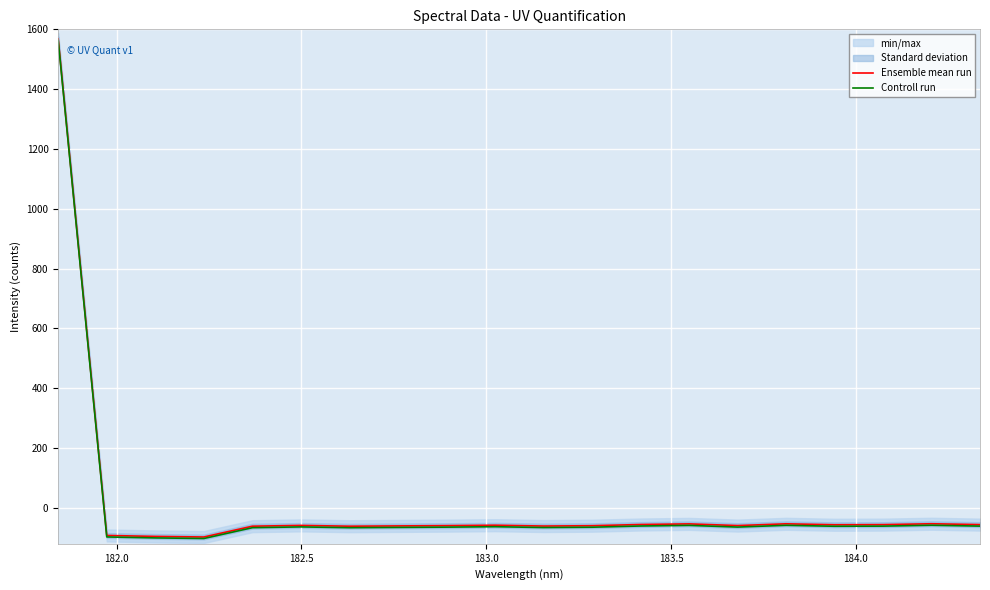

Is the value of Controll run at 8 greater than the value of Ensemble mean run at 14?

No